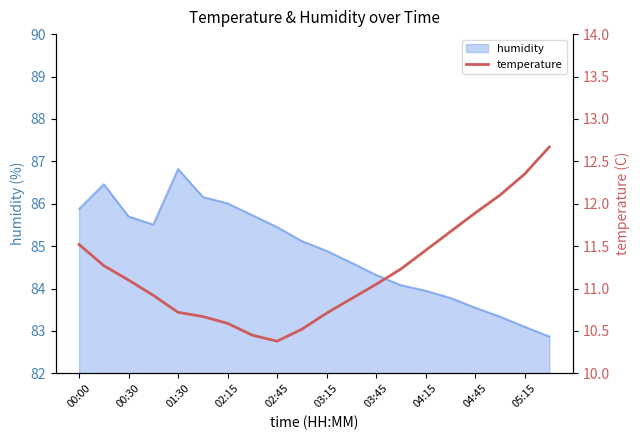

What is the highest value of the humidity series?

86.8